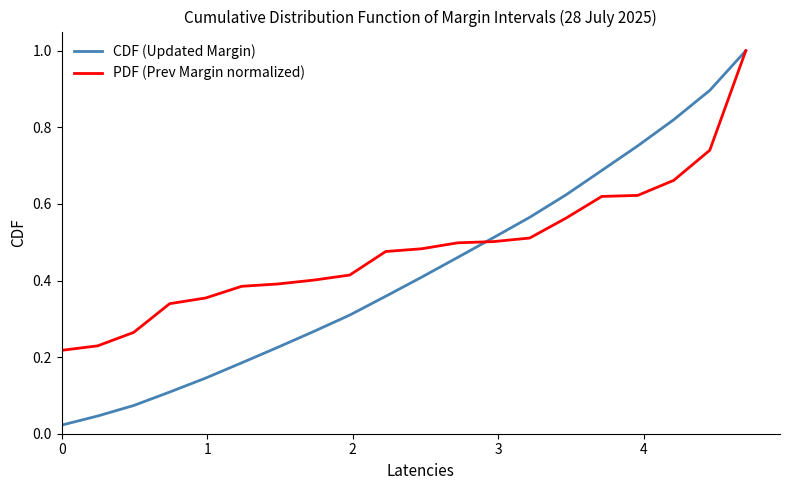

At how many categories does at least one series exceed 0?

20